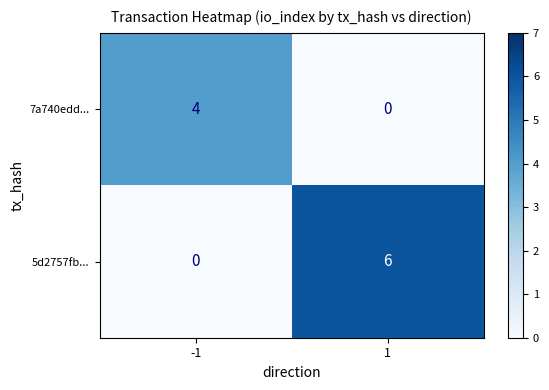

List the series in order of their peak value, highest first.

5d2757fb..., 7a740edd...